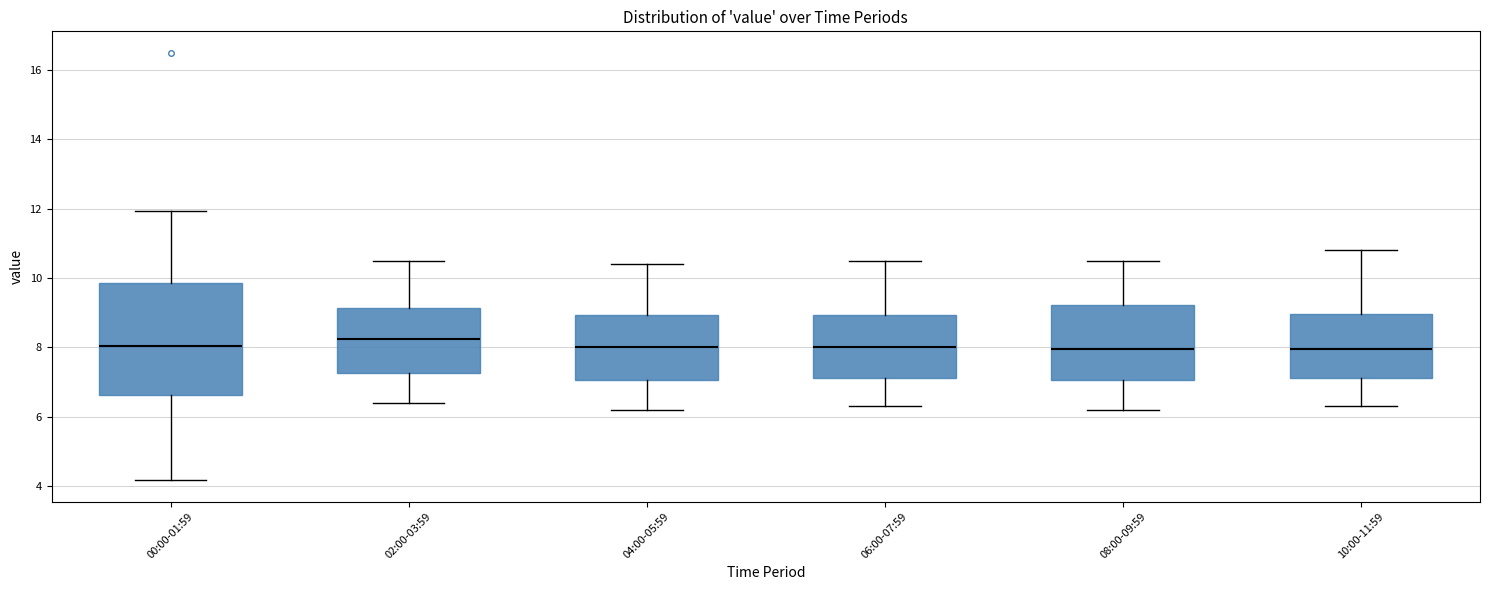

Comparing the boxes themselves (not the whiskers), which one is the tallest?

00:00-01:59